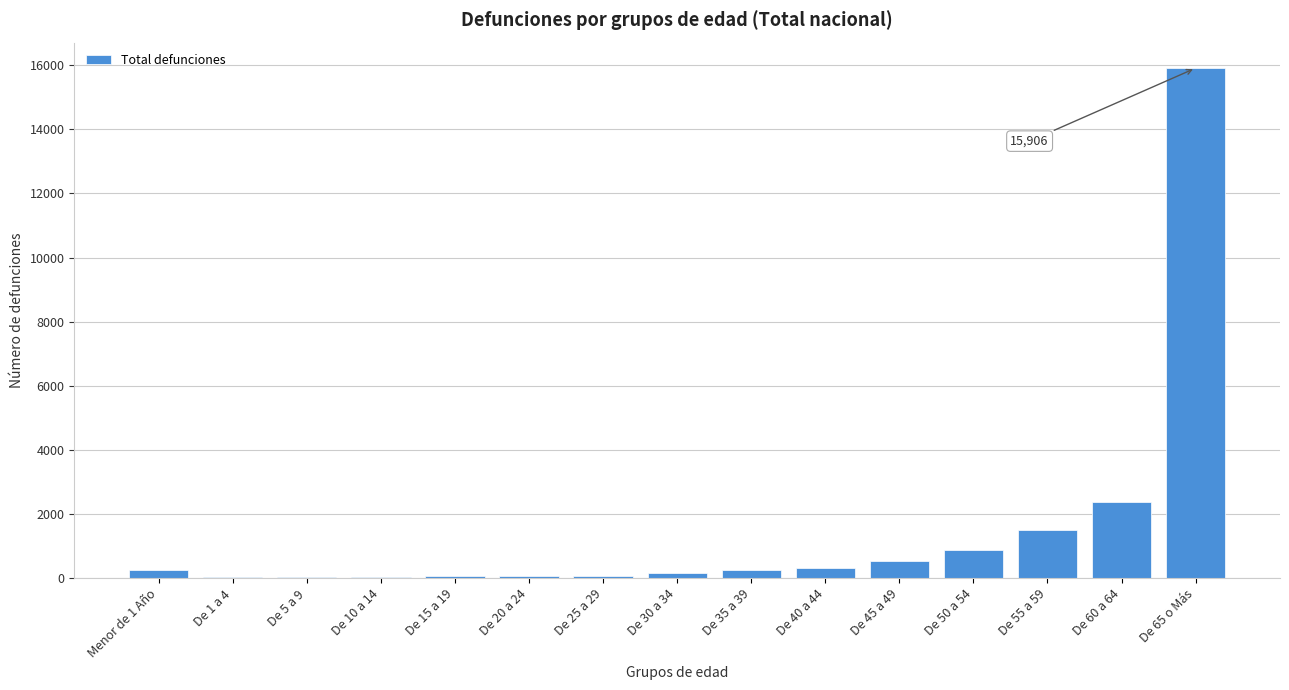

Is it true that the value at De 60 a 64 is 3621?

False